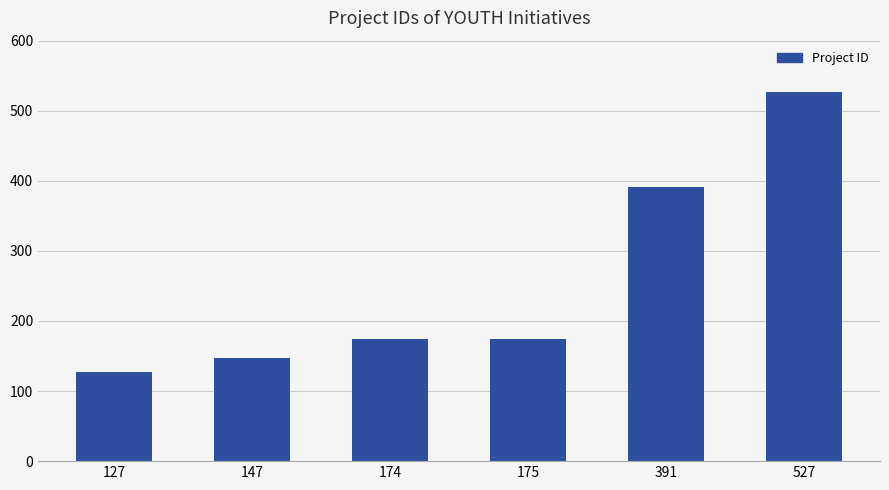

The chart shows a value of 80 at 147. True or false?

False